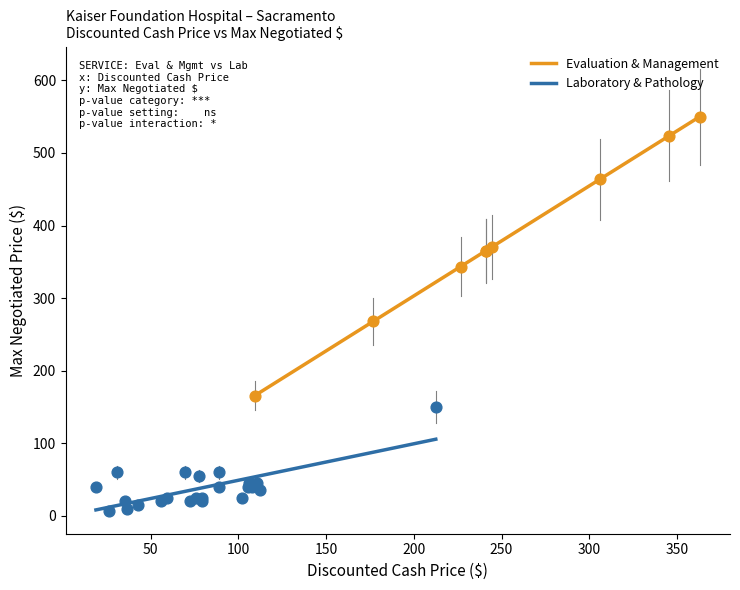

Which series reaches the minimum Y coordinate?

Laboratory & Pathology